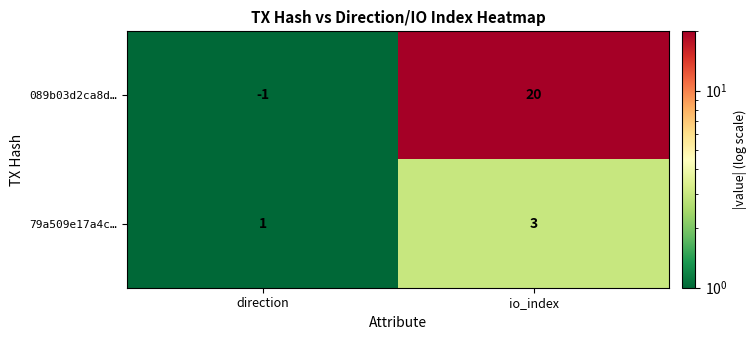

What is the average value of the 089b03d2ca8d… series?

10